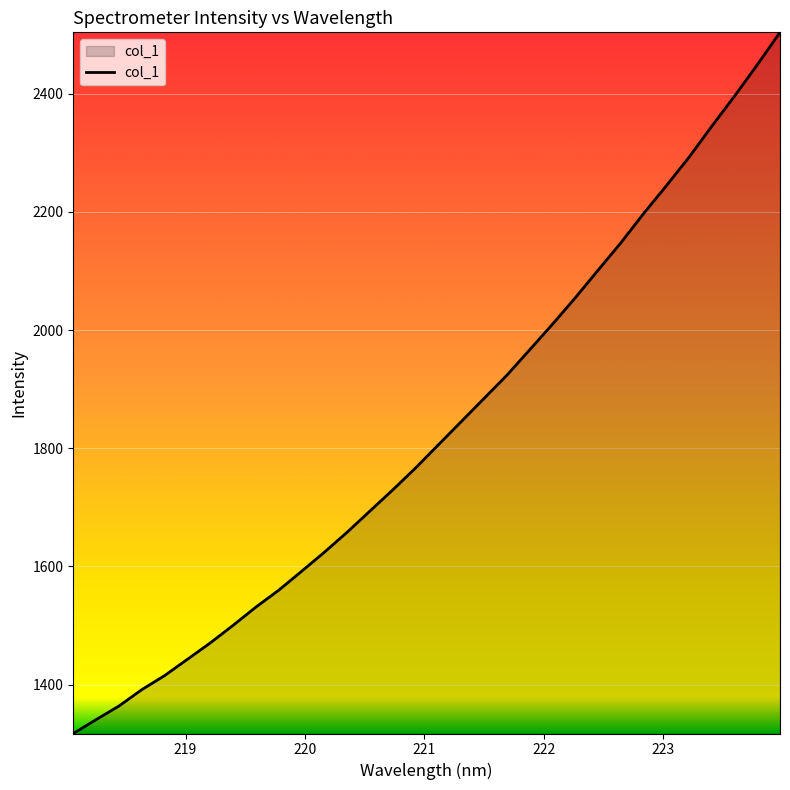

What is the difference between the maximum and minimum values?

1186.8